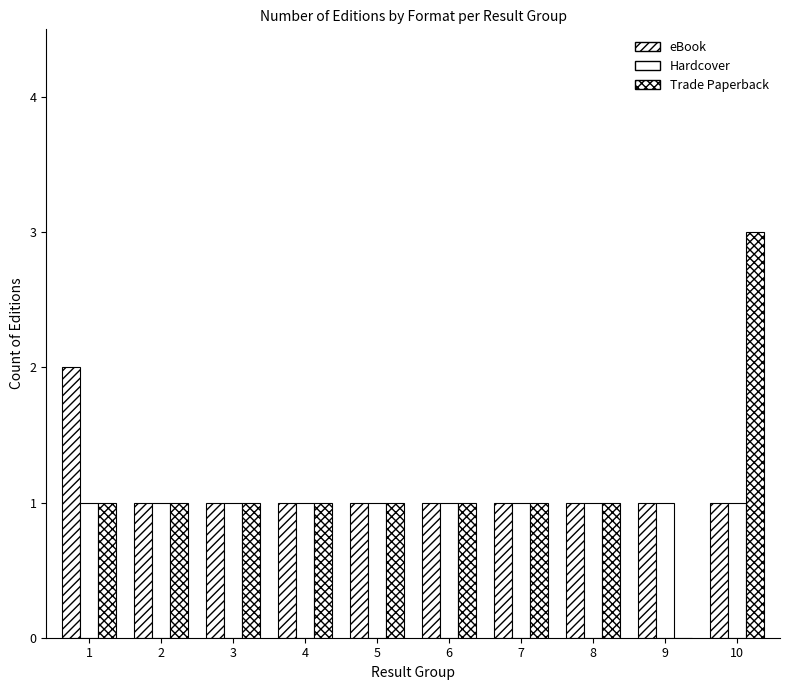

How many categories are shown in the chart?

10